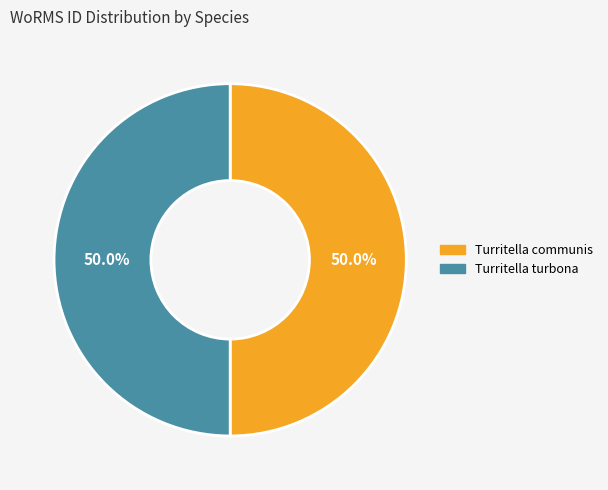

Approximately how many times larger is the value at Turritella communis compared to Turritella turbona?

1.0